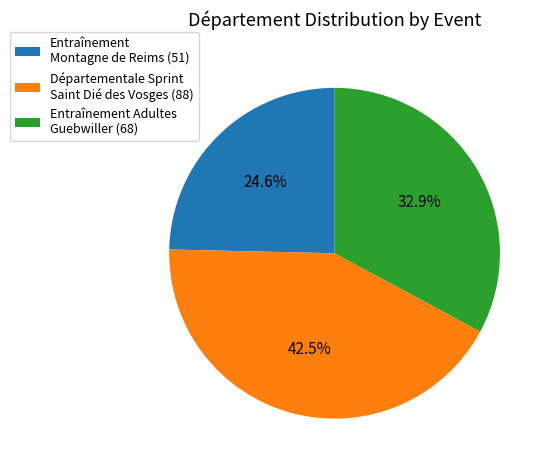

Is Départementale Sprint Saint Dié des Vosges (88) the majority of the pie?

No